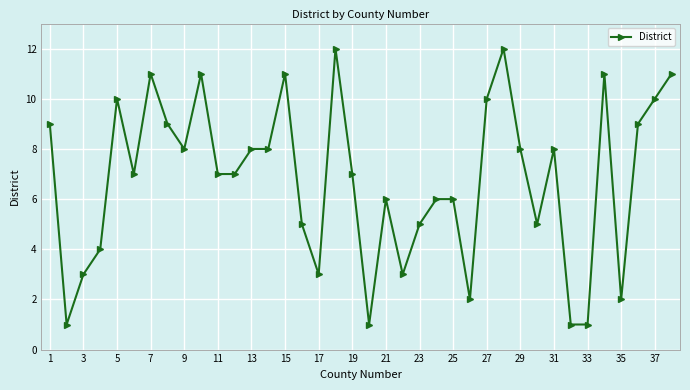

True or false: the data has more than 0 interior local peaks.

True